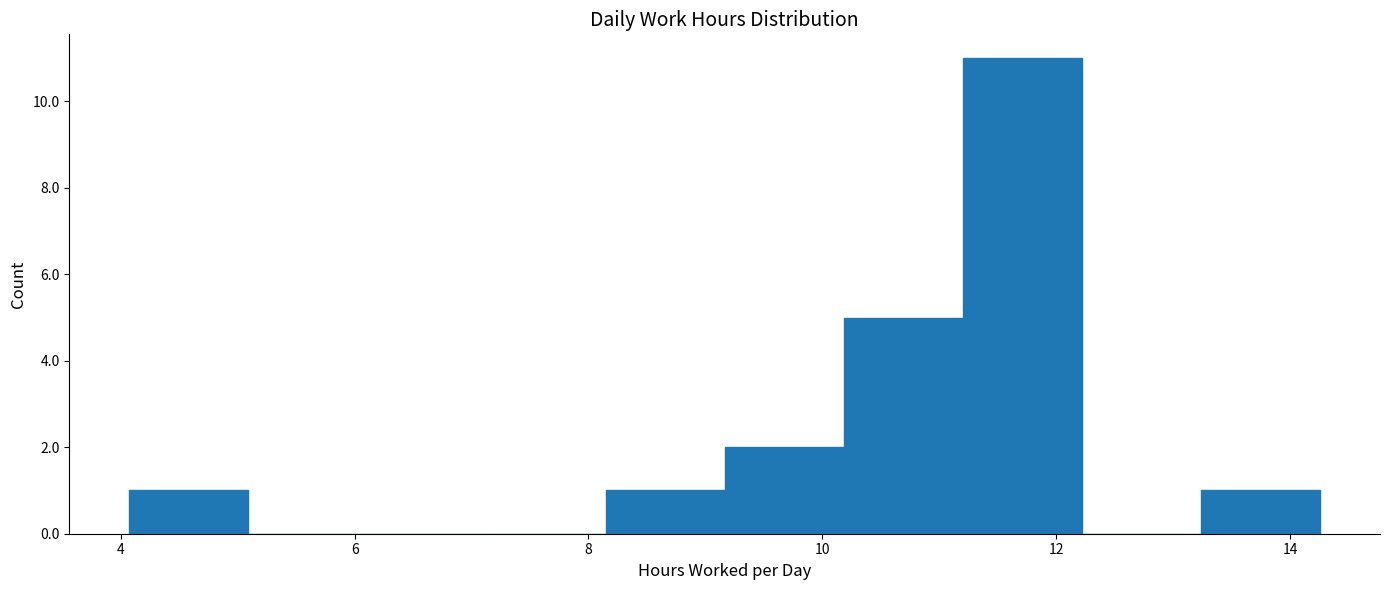

What is the height of the bar covering 4.0 to 5.0 on the x-axis? Neither the bar edges nor the heights are printed on the chart, so give them approximately, as read against the axes.

1